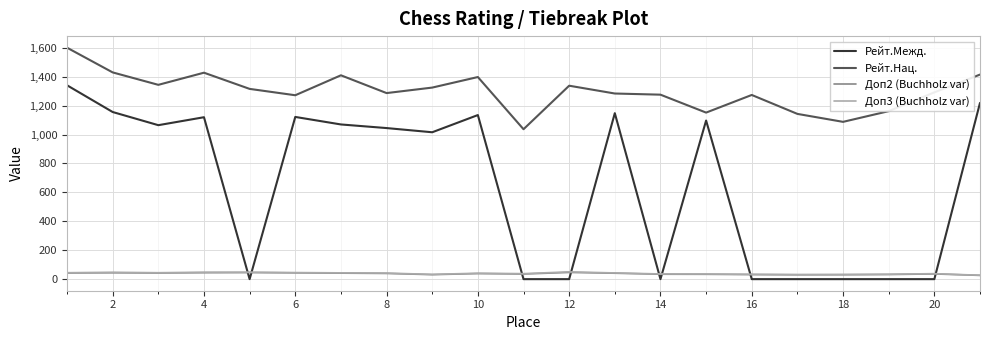

True or false: Рейт.Межд. and Доп2 (Buchholz var) cross at least once.

True